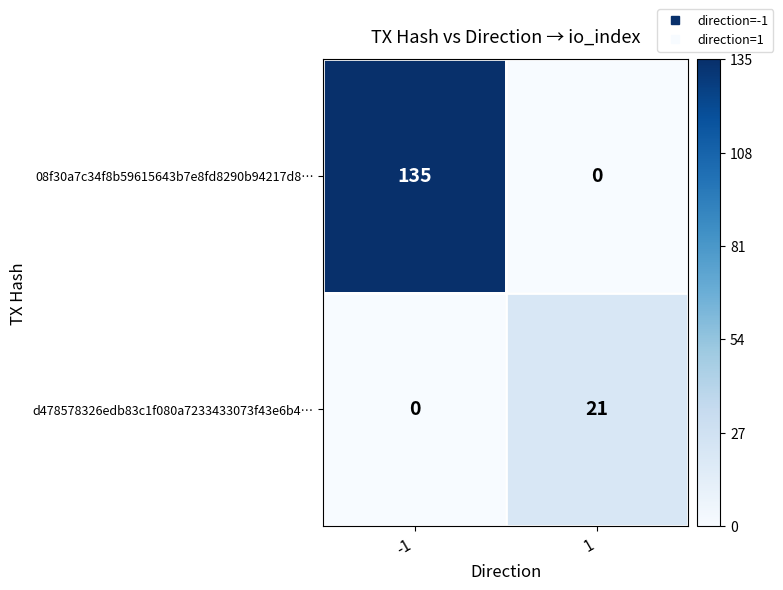

What is the greatest value displayed?

135